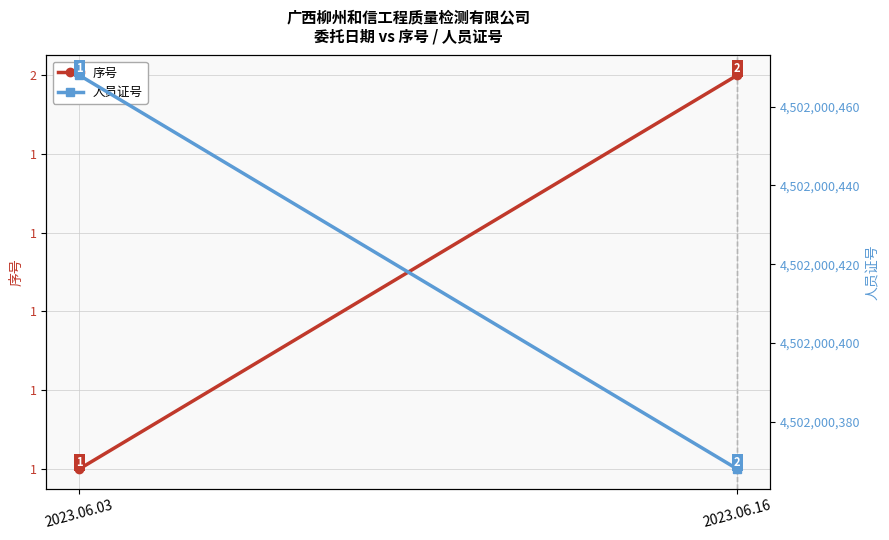

How many lines are shown in the chart?

2